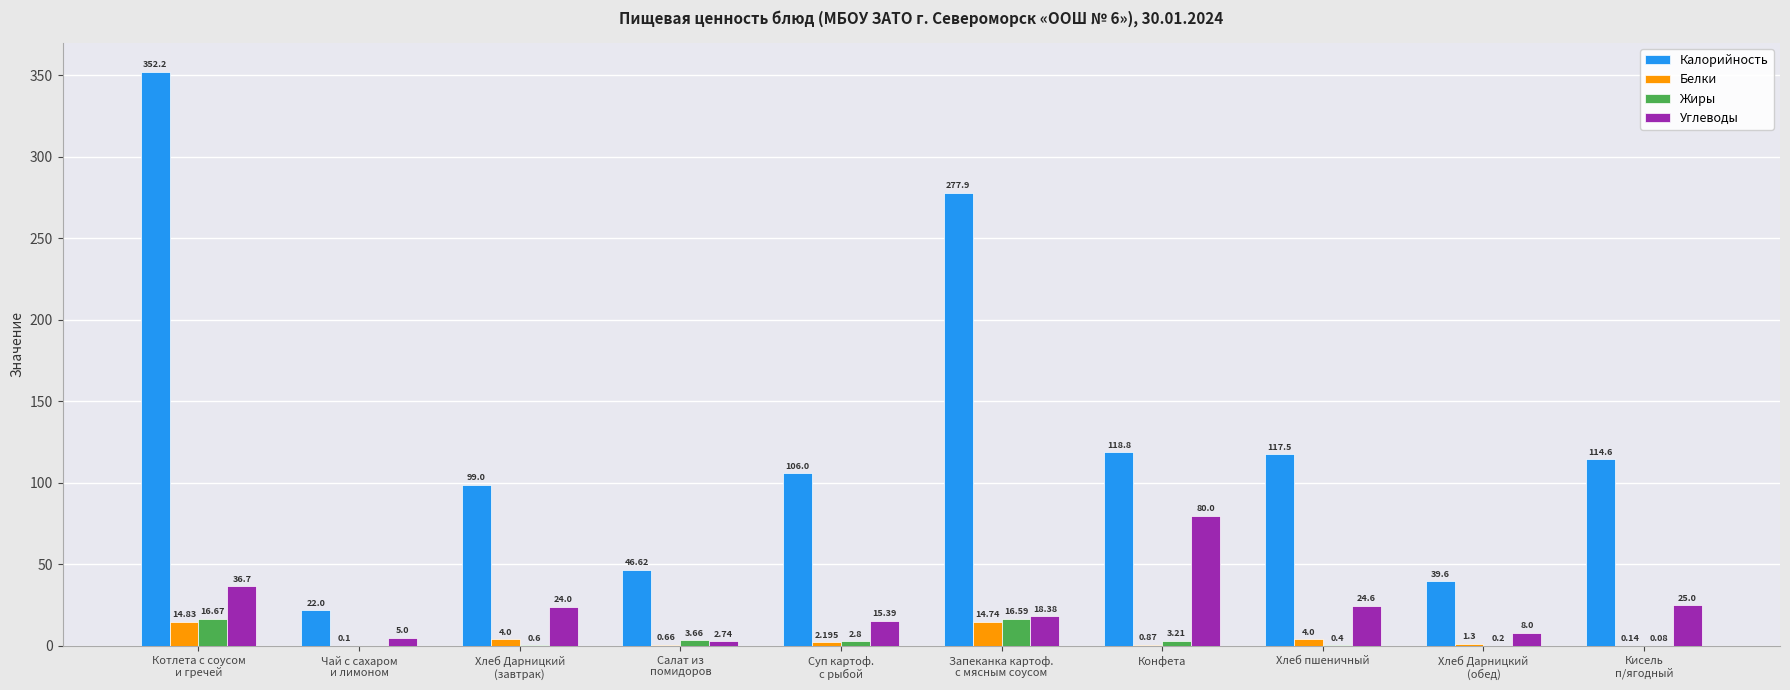

At which category is the sum across all series the highest?

Котлета с соусом
и гречей